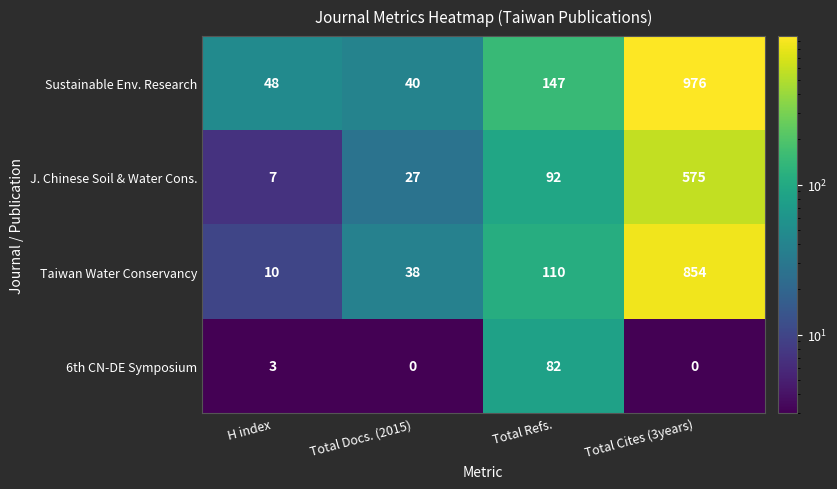

What is the spread (max minus min) of values at H index?

45